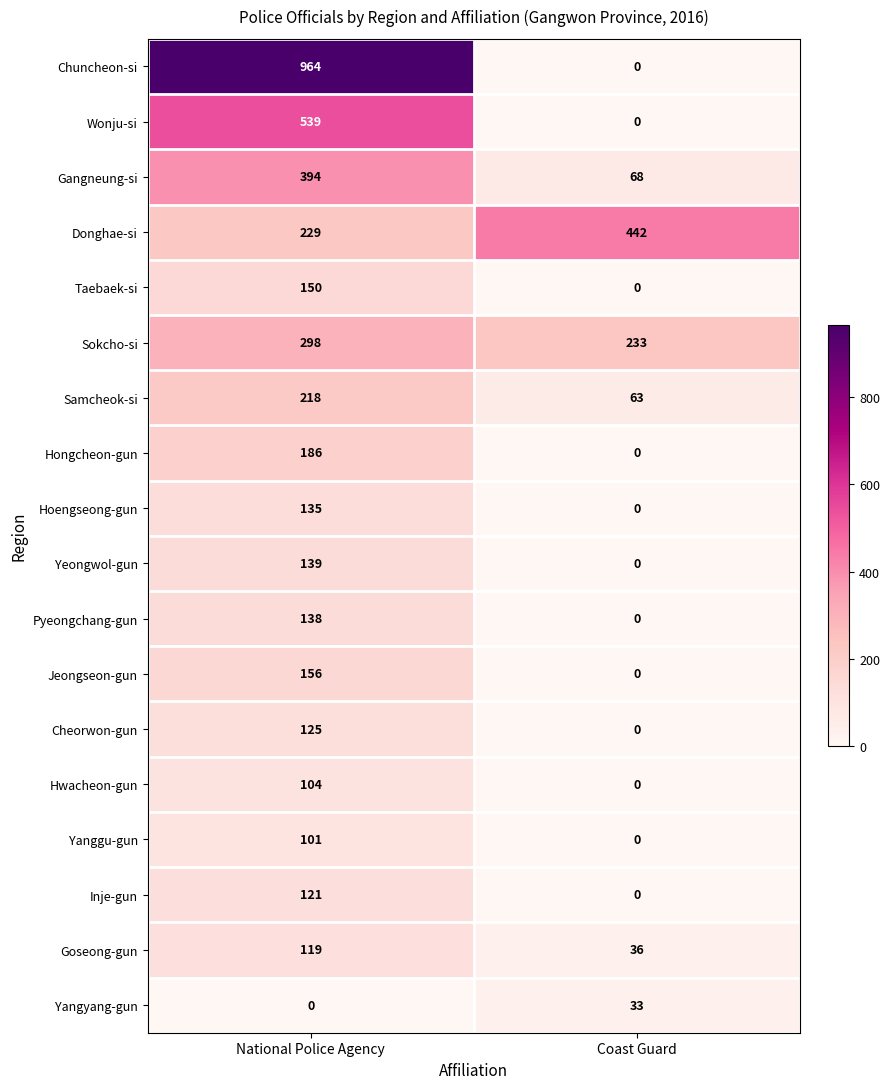

What is the total value across all series at Coast Guard?

875